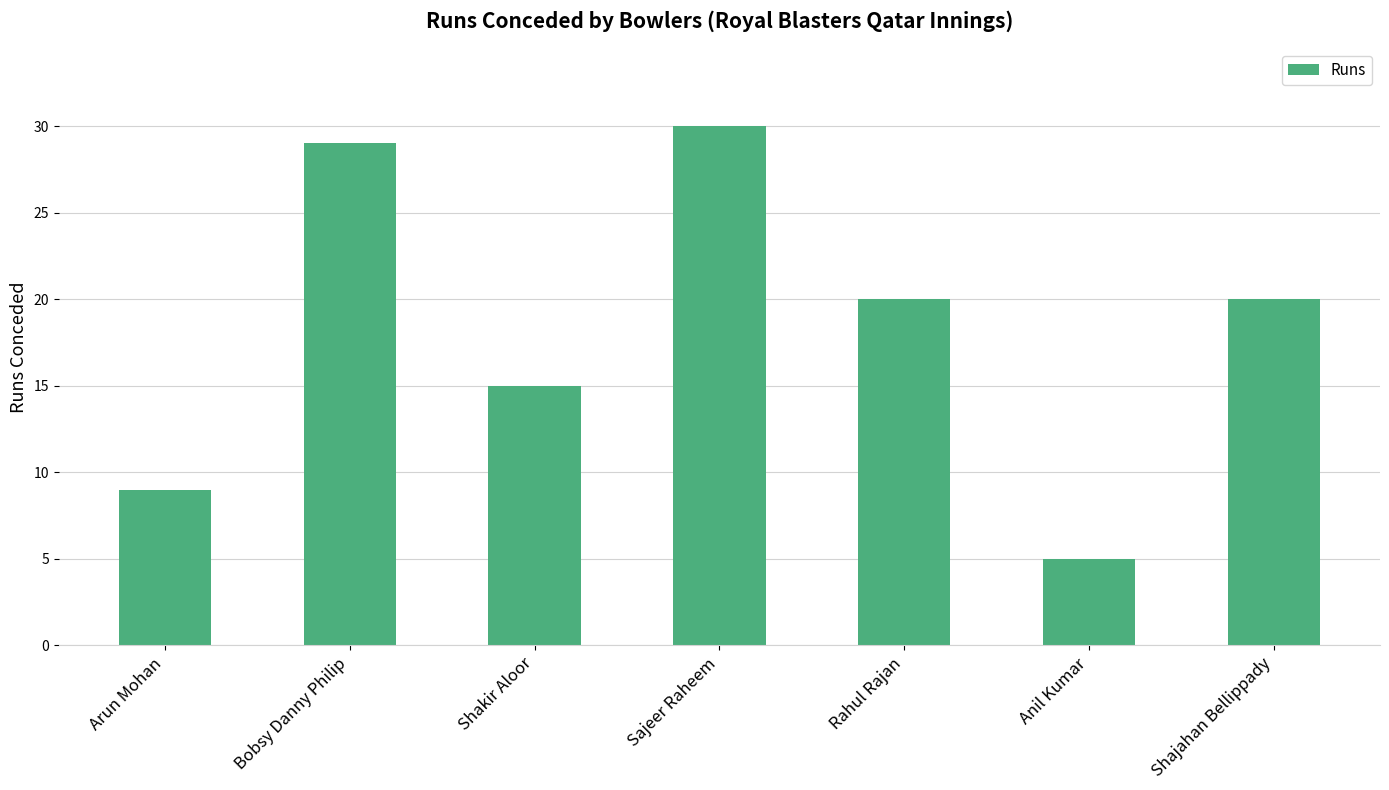

Reading left to right, transcribe all the data shown in this chart.

Arun Mohan=9	Bobsy Danny Philip=29	Shakir Aloor=15	Sajeer Raheem=30	Rahul Rajan=20	Anil Kumar=5	Shajahan Bellippady=20